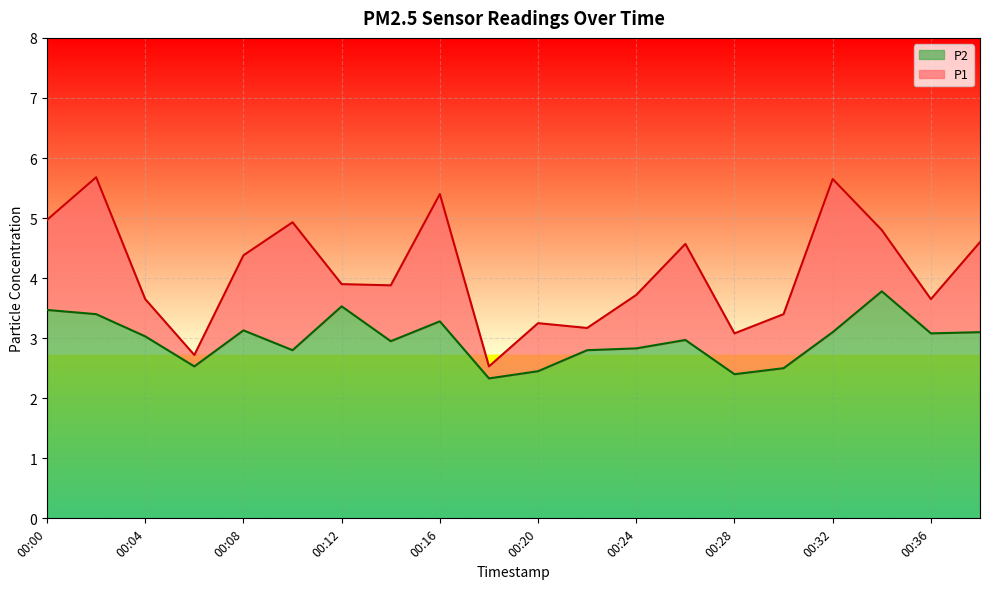

What is the value of the P1 point at the 4th from the left?

2.7